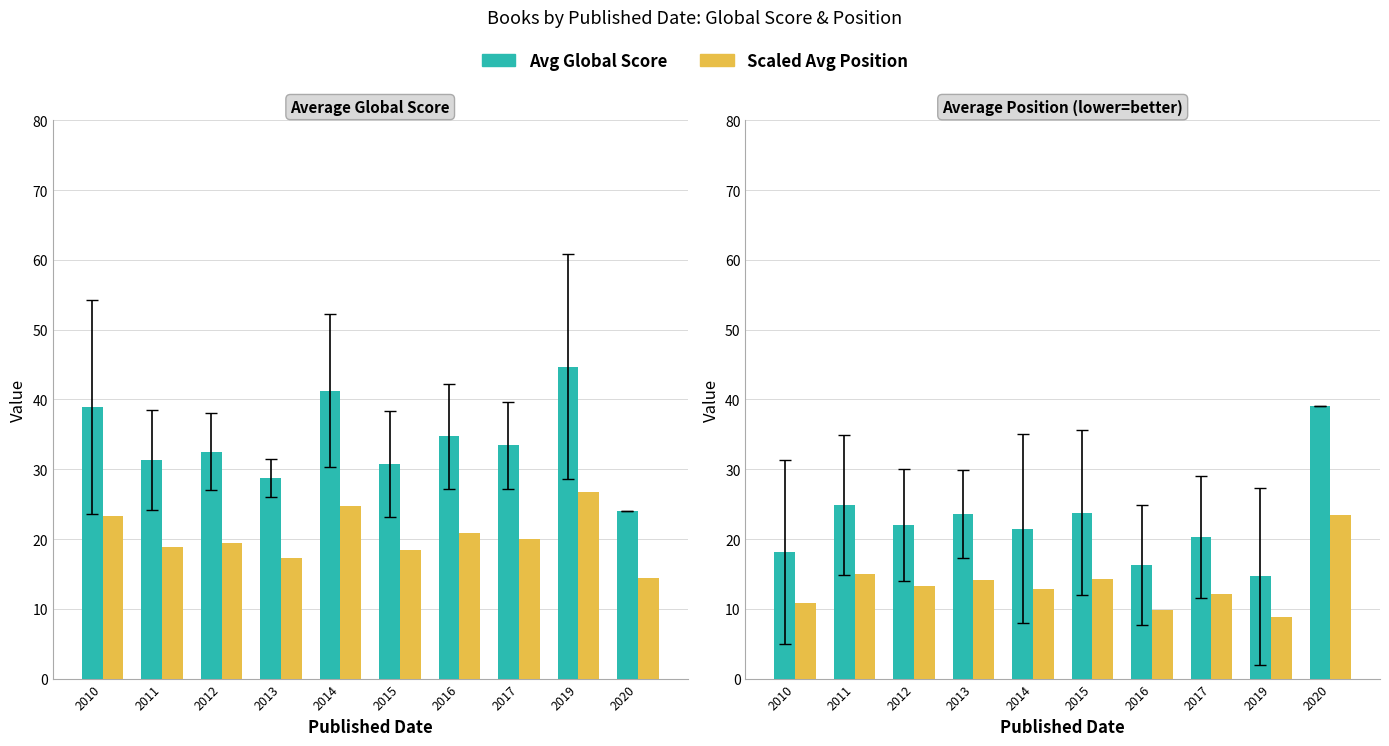

True or false: Scaled Position has a value of 14.4 at 2020.

True